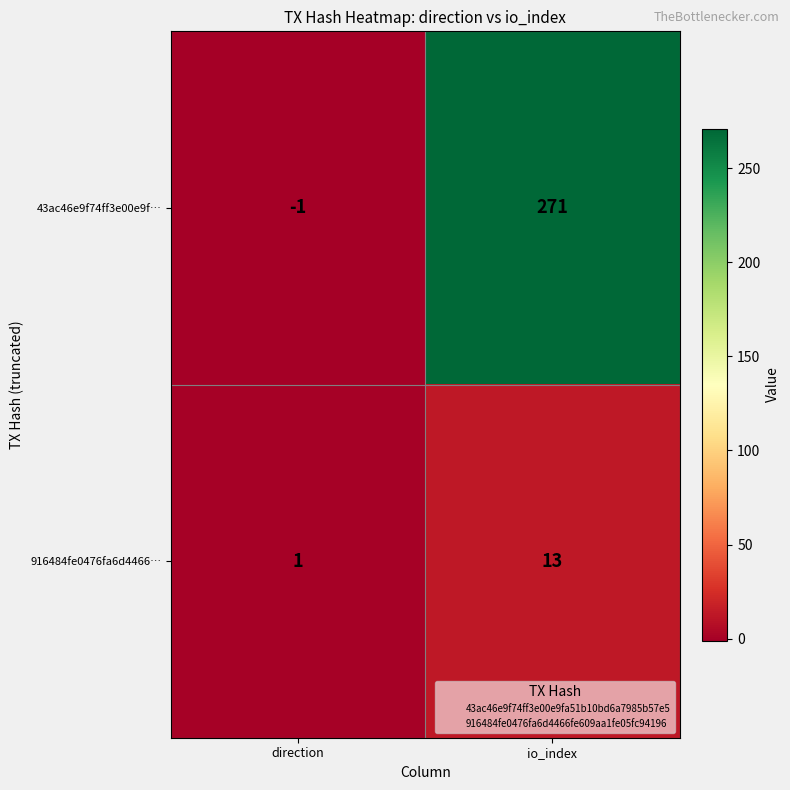

What is the difference between the highest and lowest values at io_index?

258